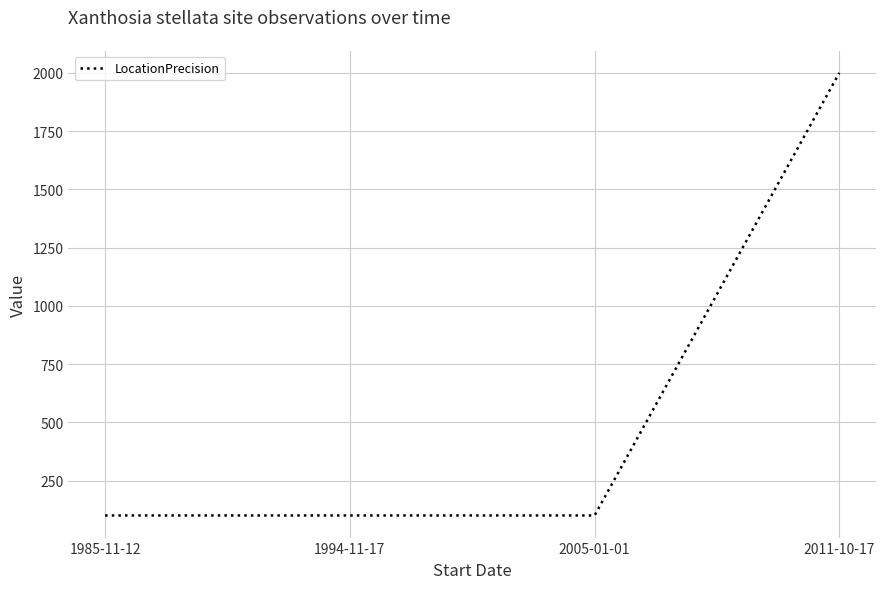

What is the approximate value at 2005-01-01, to the nearest 10?

100